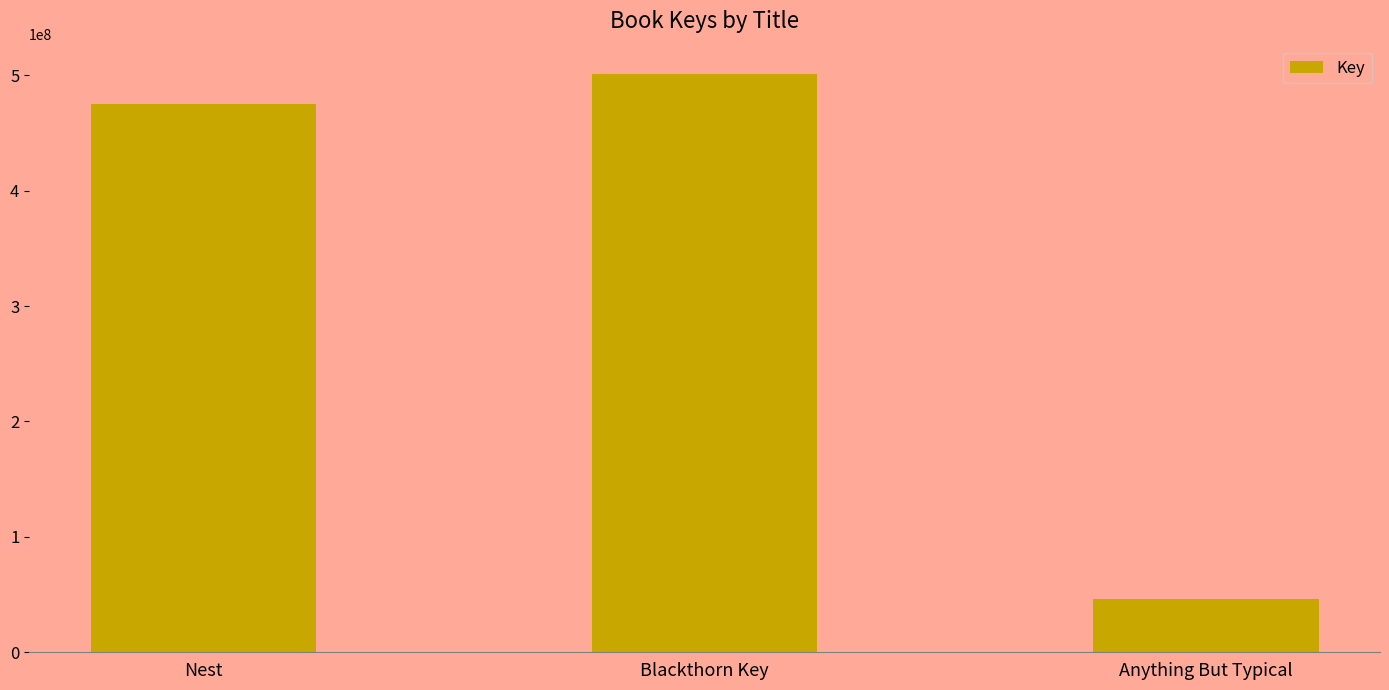

Between Blackthorn Key and Anything But Typical, which is larger?

Blackthorn Key